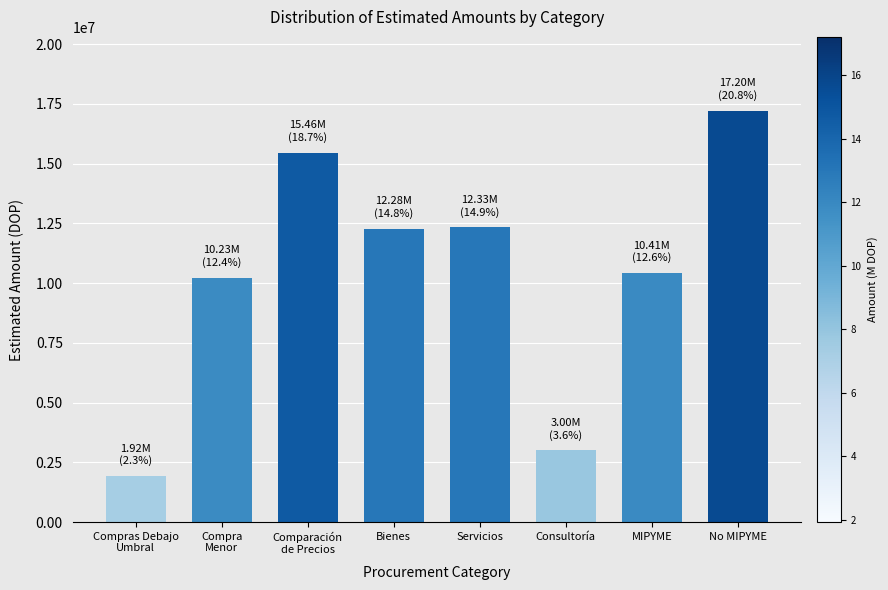

What is the value of the 5th bar from the left?

12327050.0